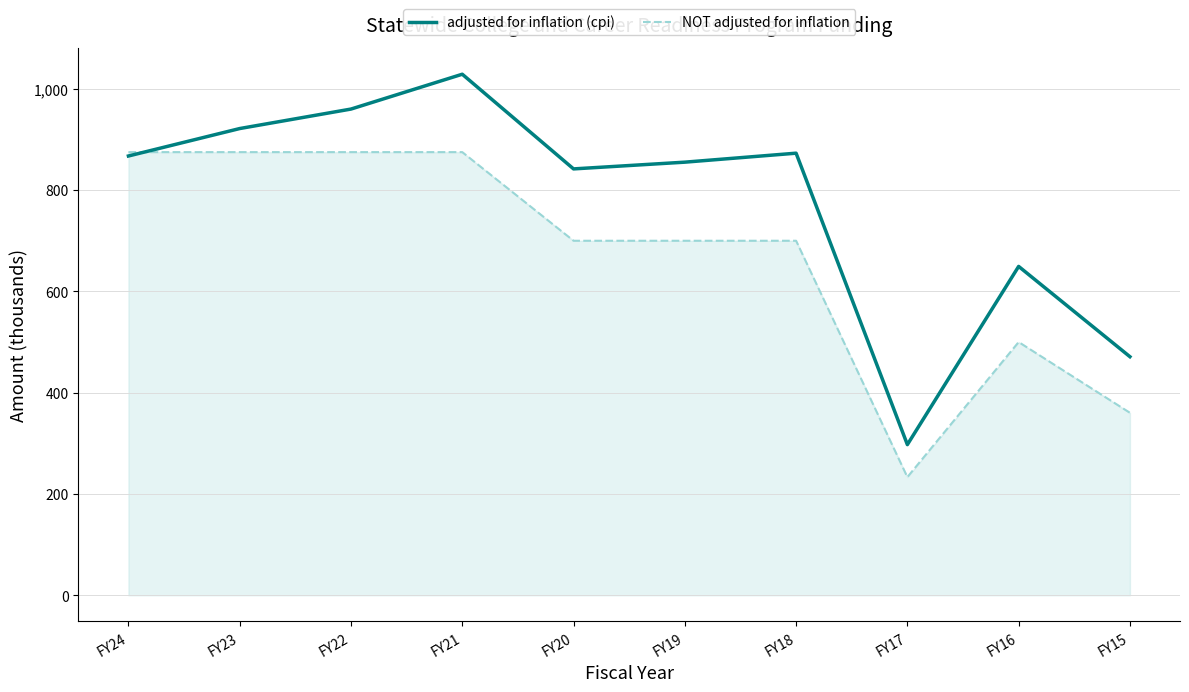

How many lines are shown in the chart?

2